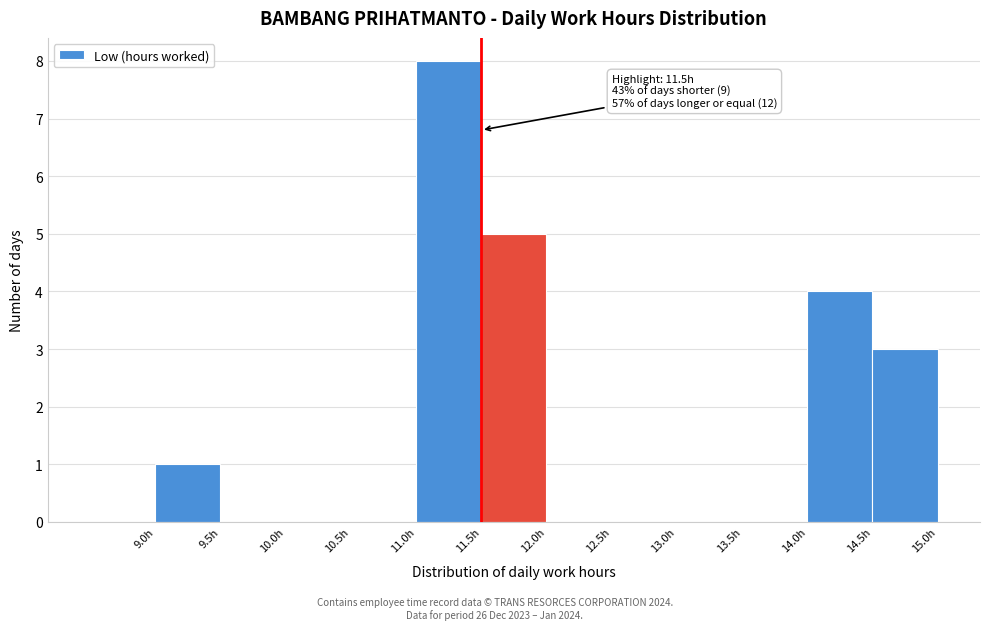

Over which range of the x-axis is the bar tallest?

11.0 to 11.5